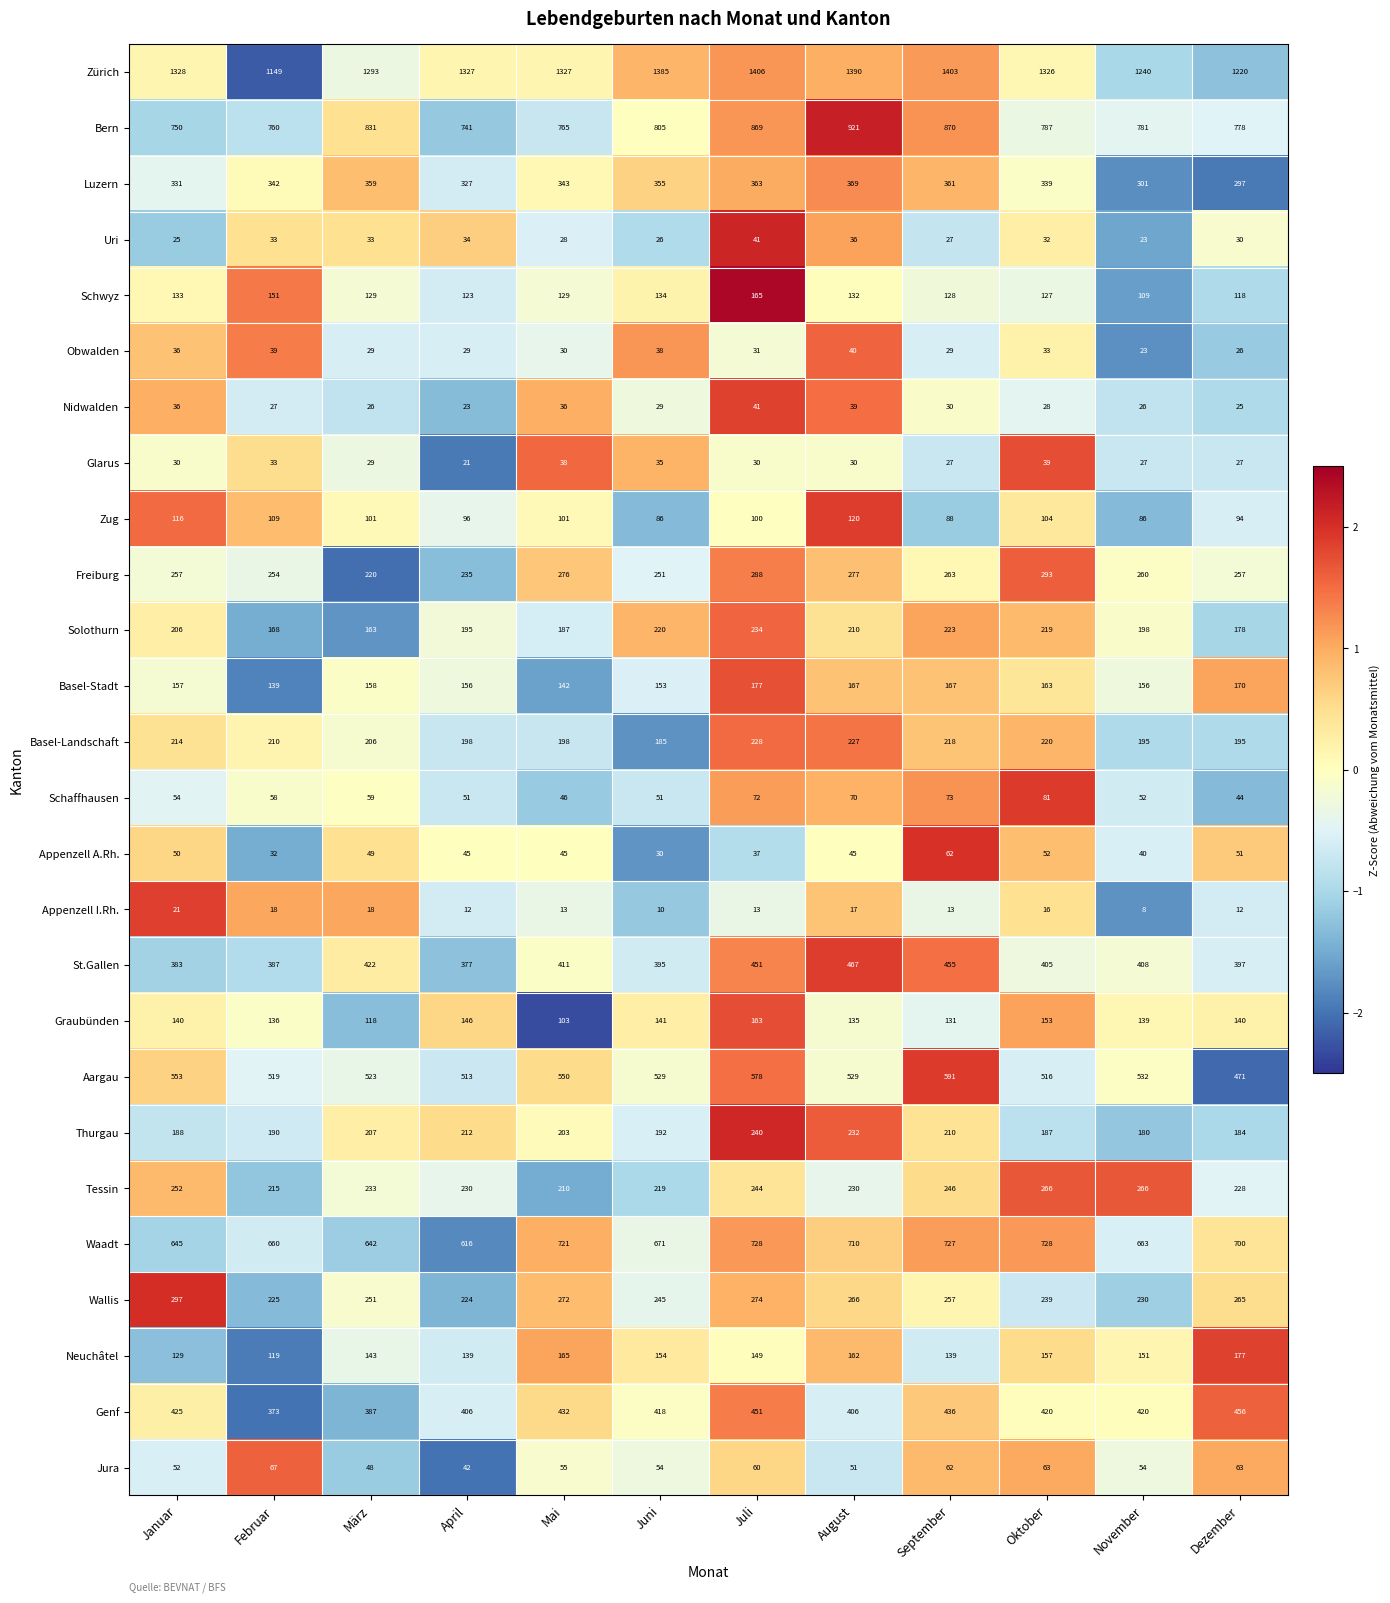

How many data points in Schaffhausen are less than 58?

6